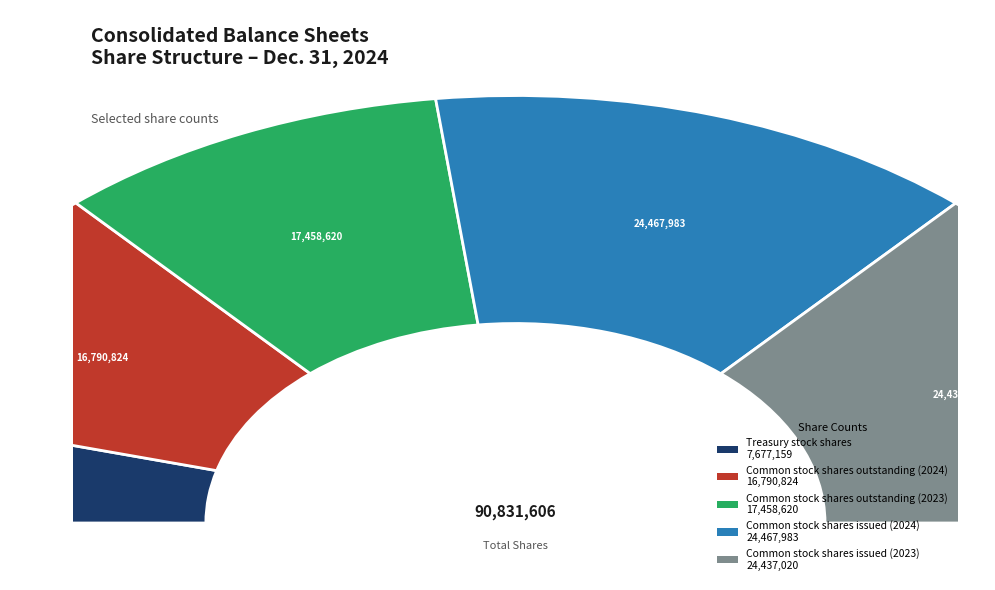

Does Common stock shares issued (2023) account for over 50% of the chart?

No